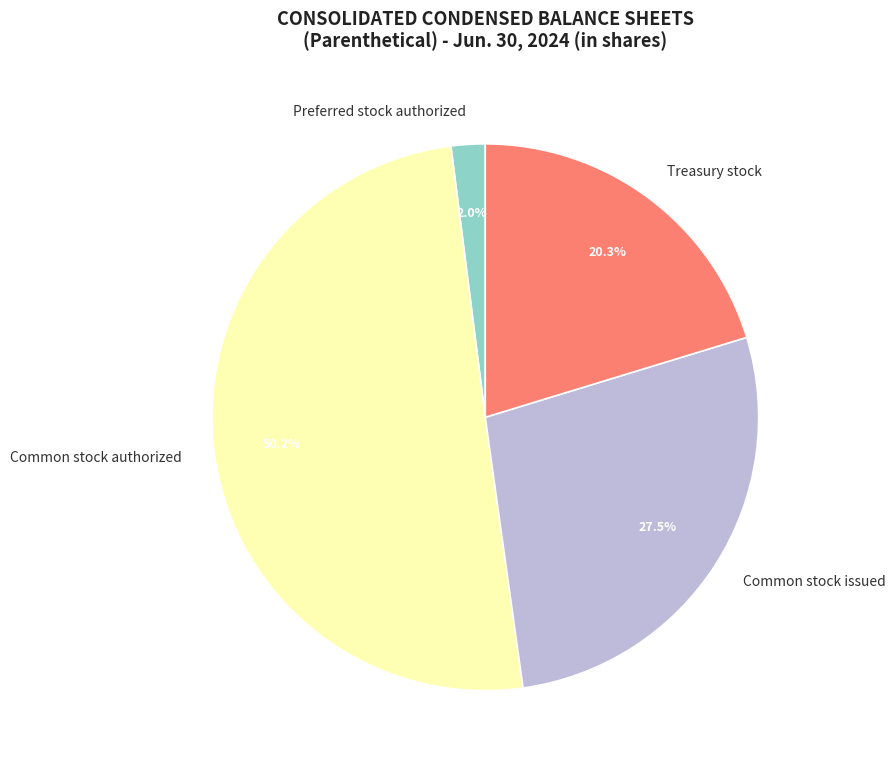

Between Preferred stock authorized and Common stock authorized, which is larger?

Common stock authorized